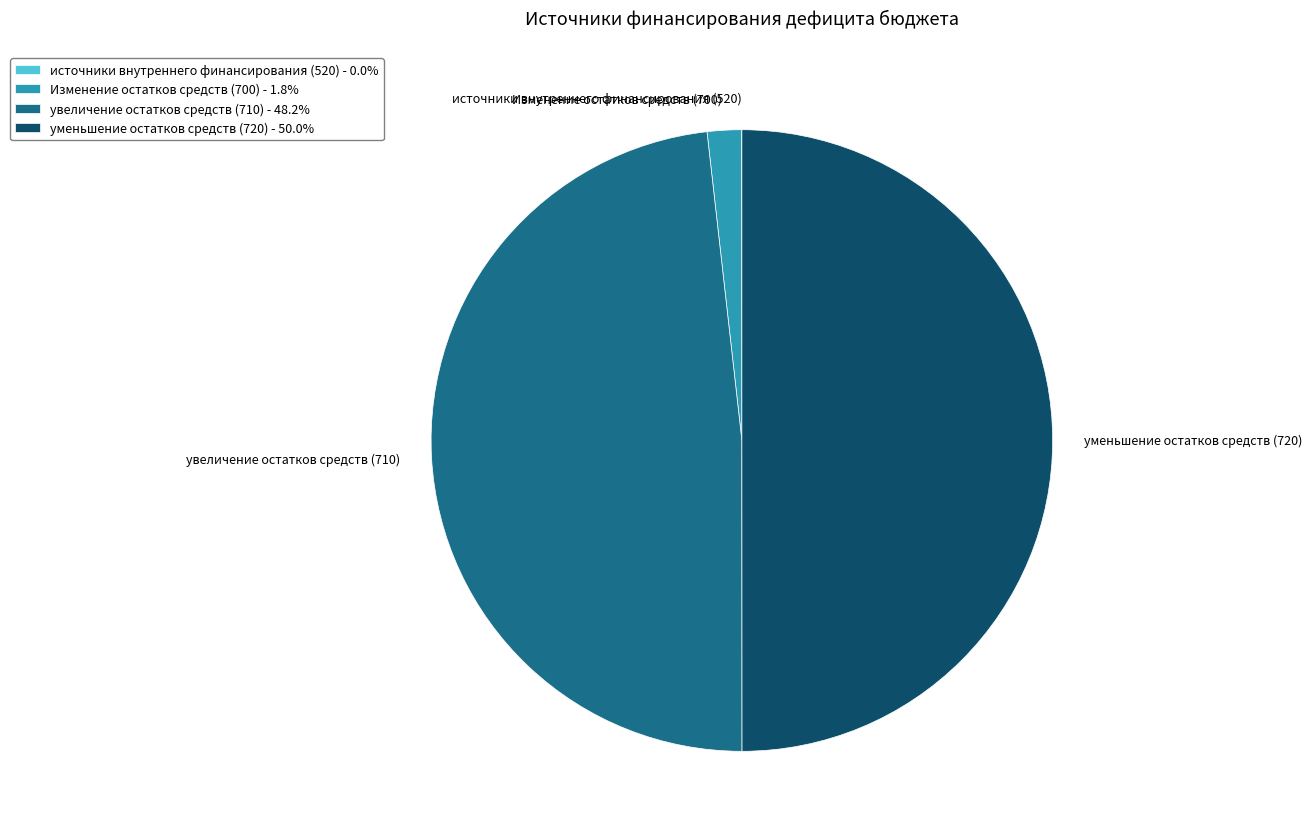

Which has a higher value, уменьшение остатков средств (720) or Изменение остатков средств (700)?

уменьшение остатков средств (720)